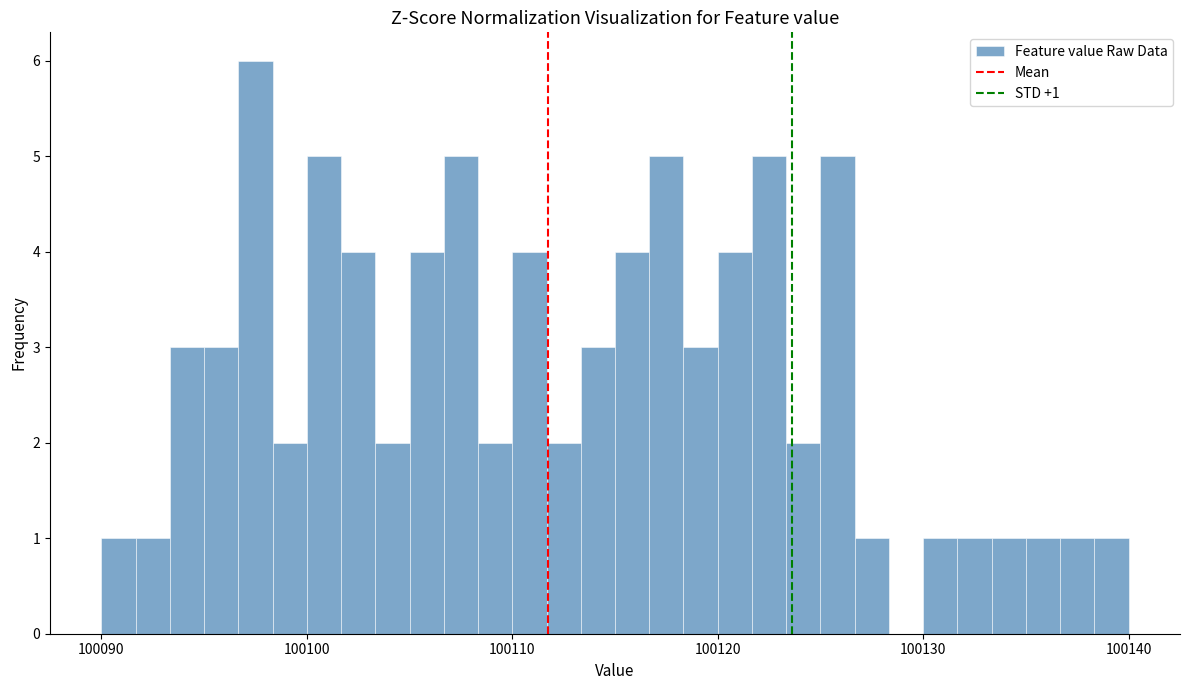

Read against the x-axis, roughly where is the centre of the tallest bar?

100098